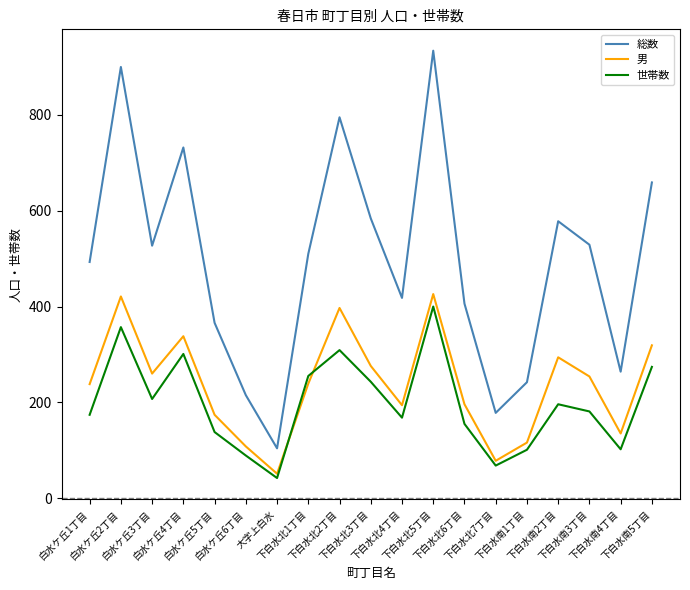

Which series has the largest total across all categories?

総数